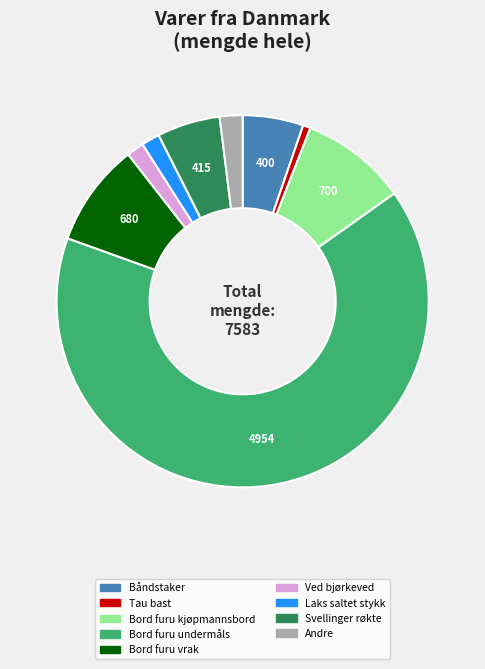

Is there any slice that represents more than half of the pie?

Yes